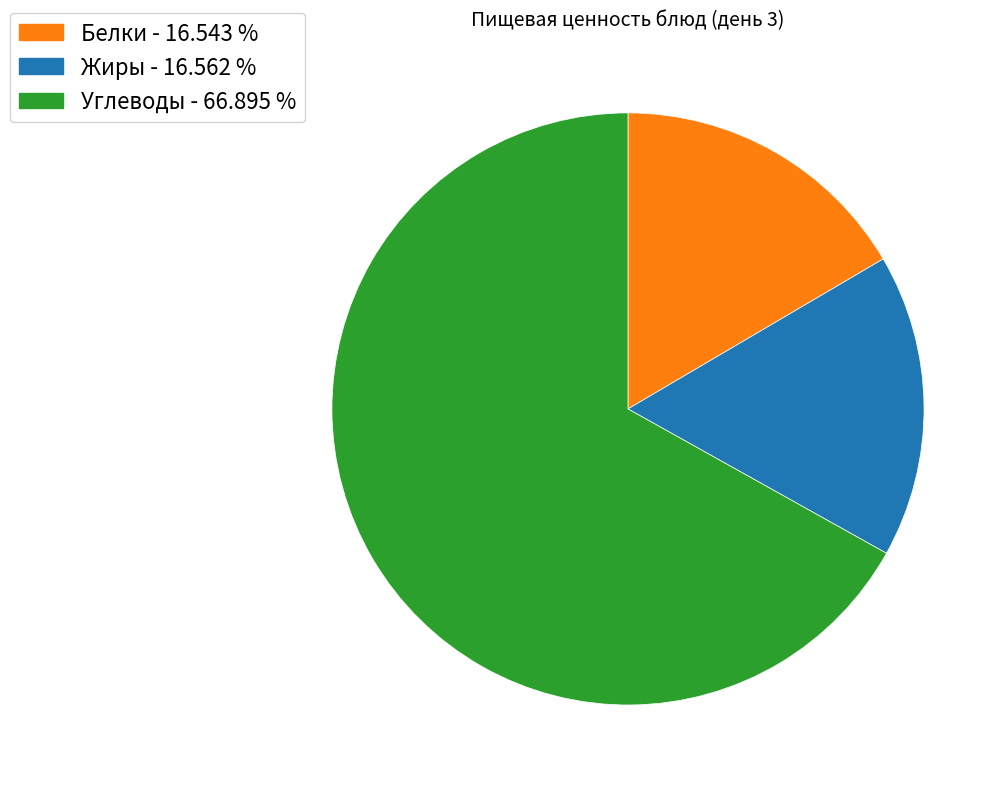

Which has a higher value, Белки or Углеводы?

Углеводы